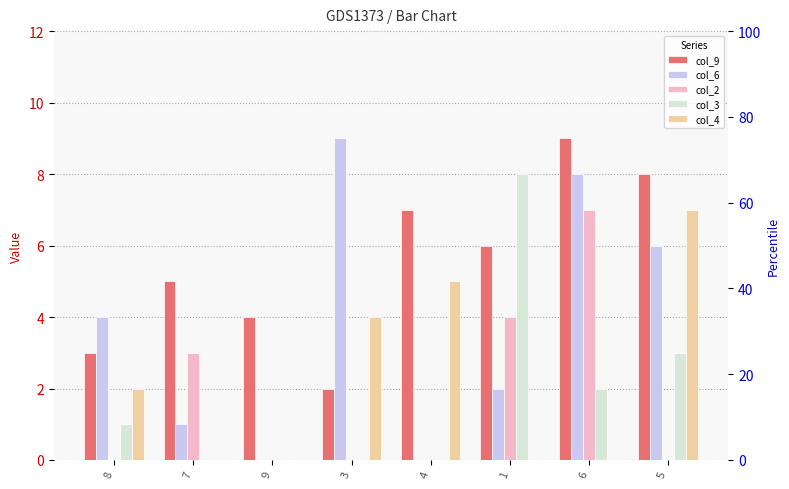

Which category has the lowest value across all series?

9